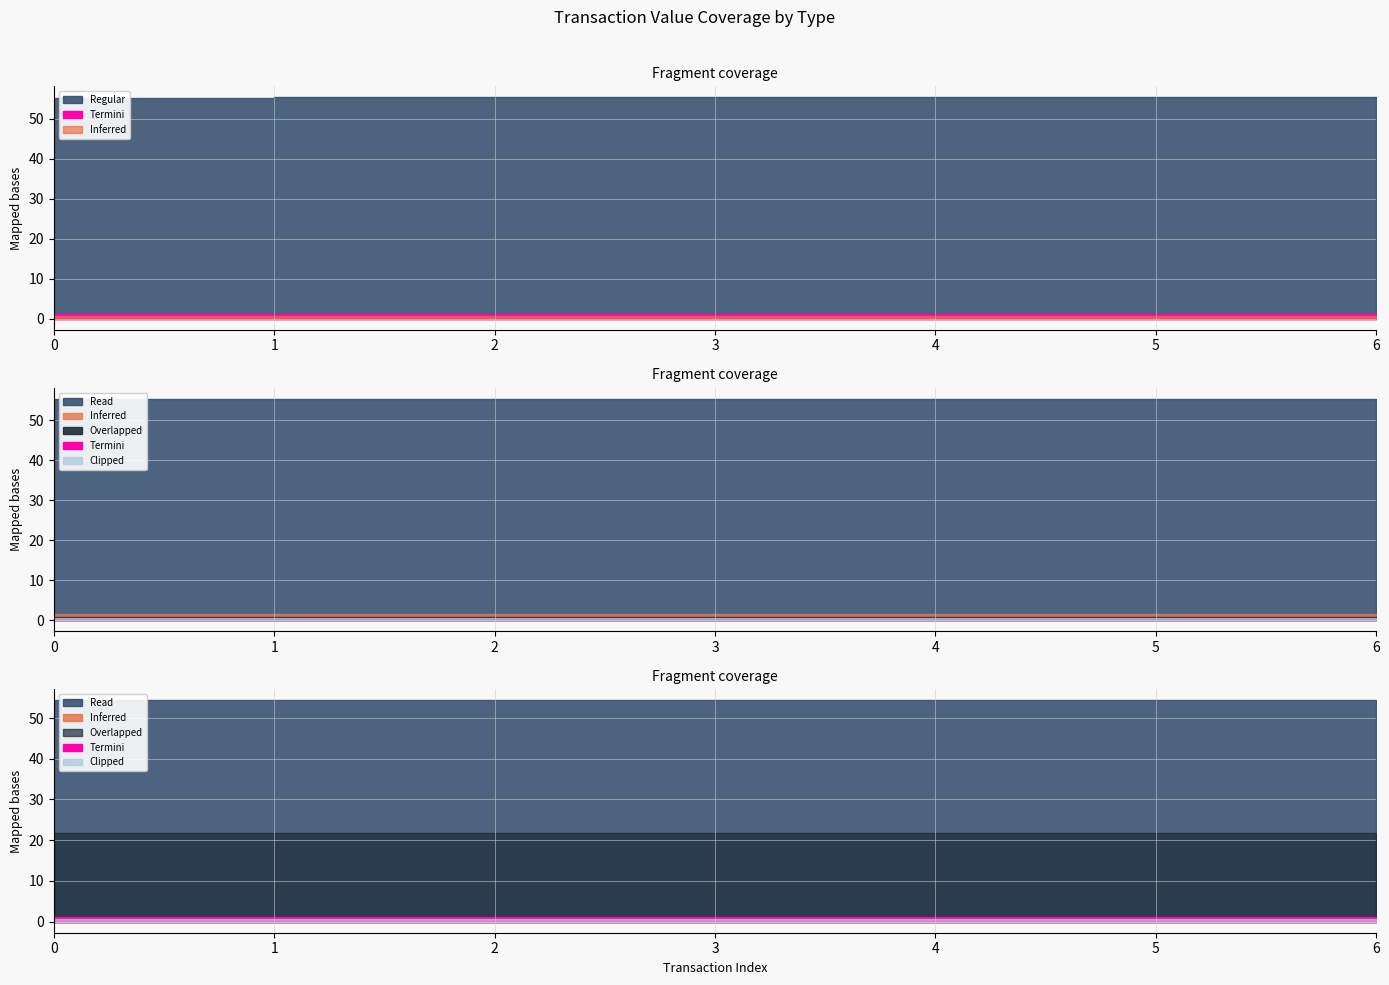

Is it true that Ticket equals 0.1 at 6?

False